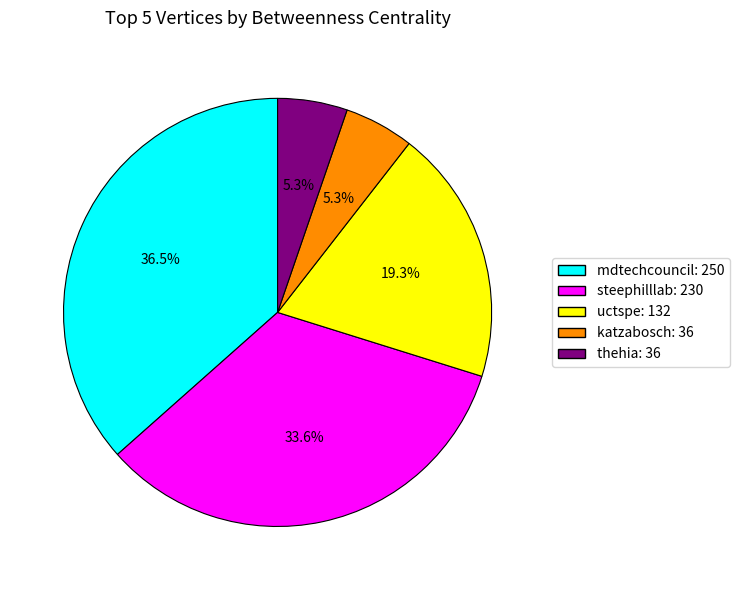

Combined, do thehia and uctspe account for over 50%?

No